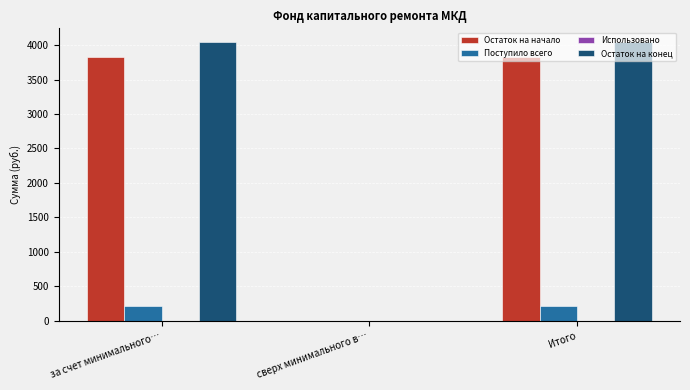

How many values in Остаток на конец are above zero?

2